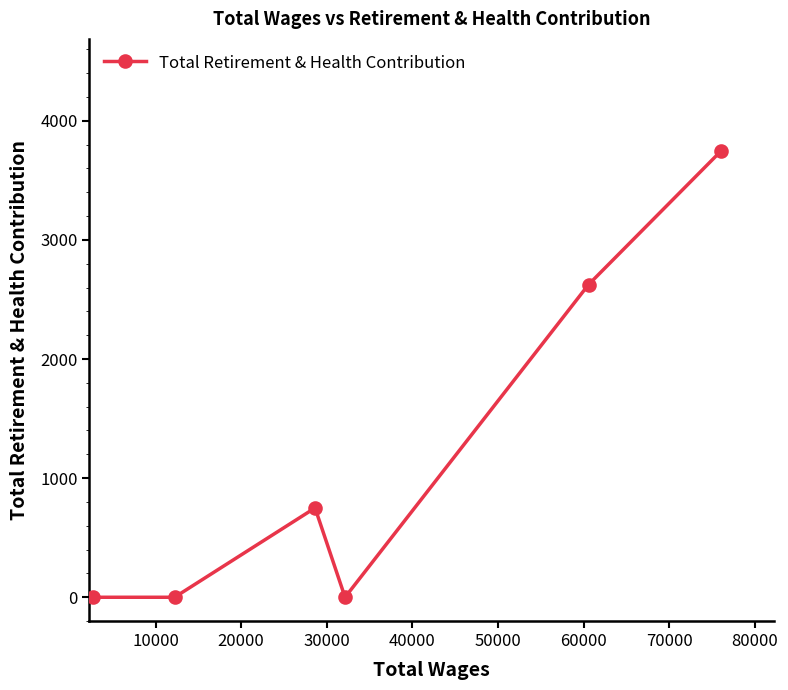

What is the greatest value displayed?

3750